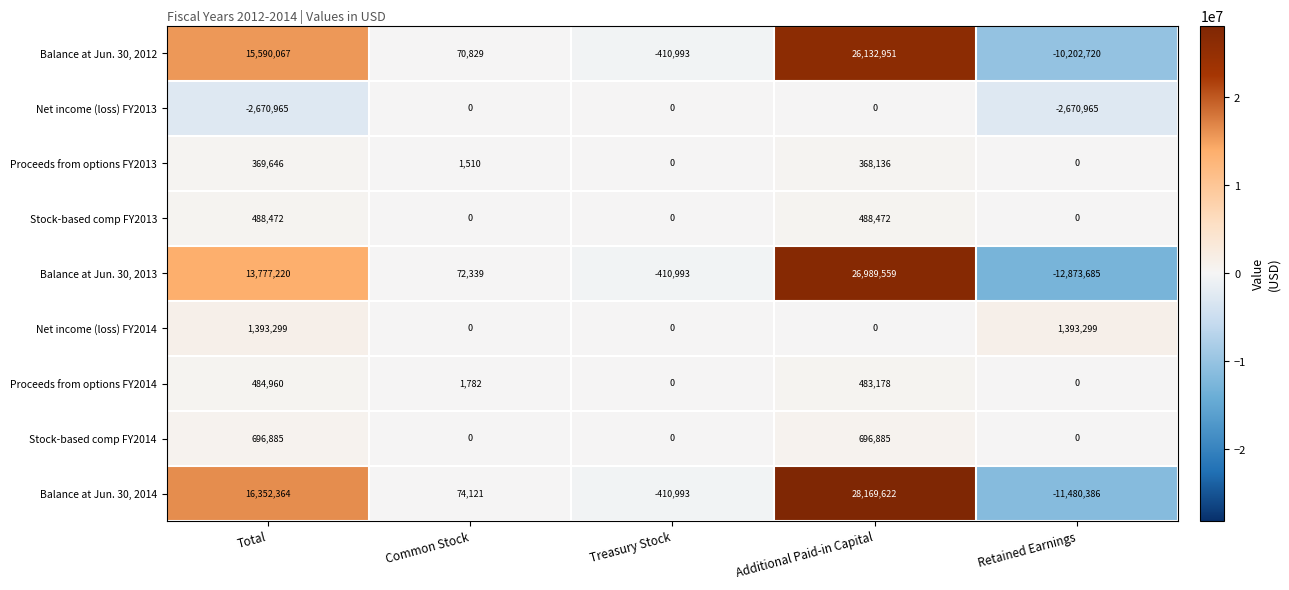

What is the maximum value shown in the chart?

28169622